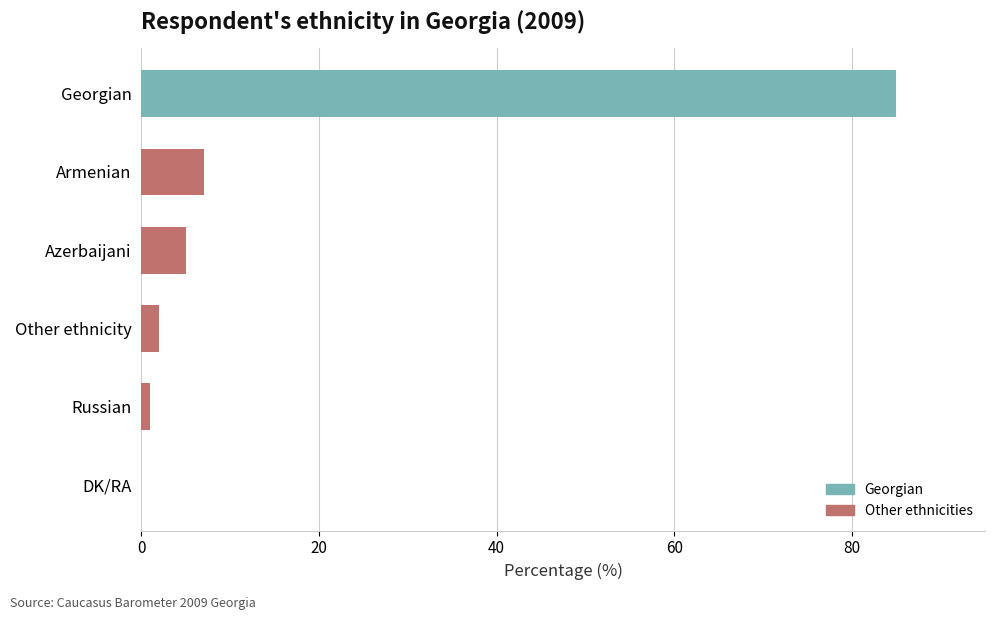

True or false: the data shows 11 at Armenian.

False